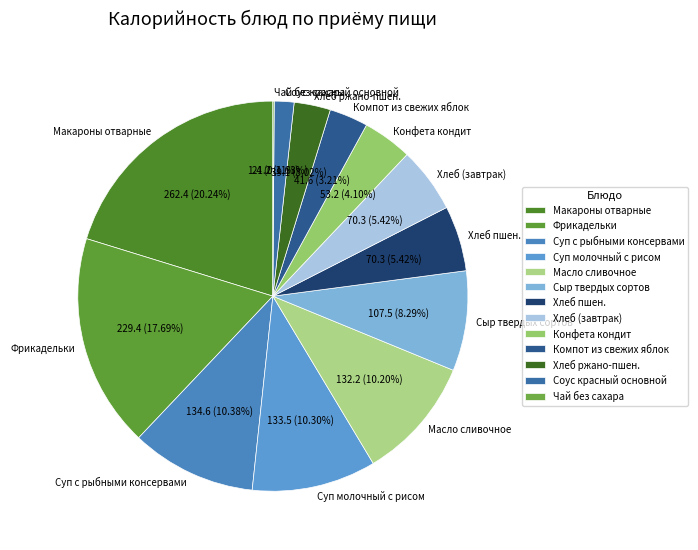

Is Суп молочный с рисом the majority of the pie?

No